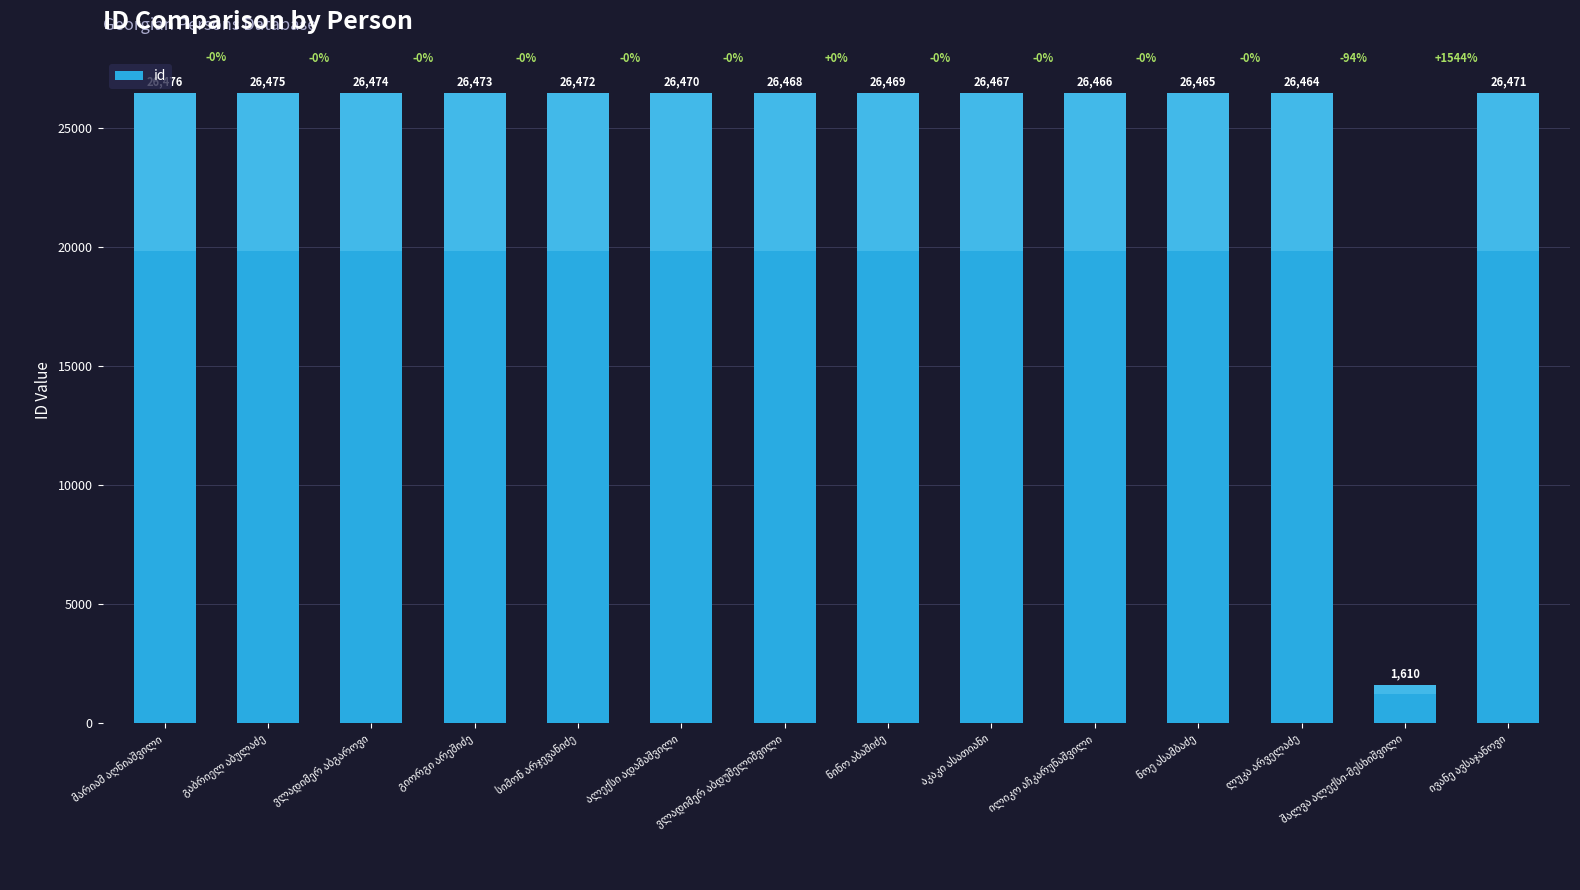

How many series are shown in this chart?

1